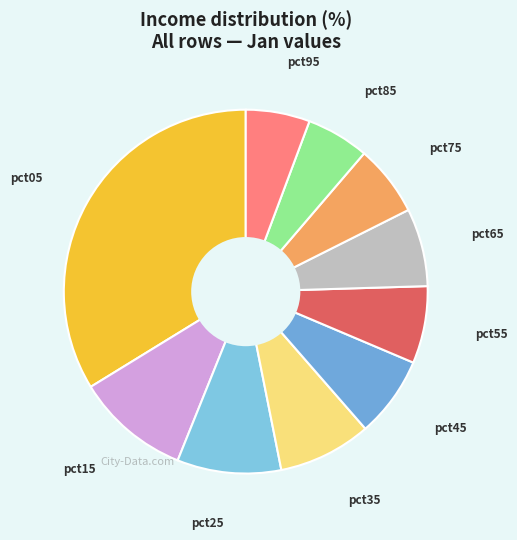

Do pct05 and pct25 together represent more than half of the pie?

No